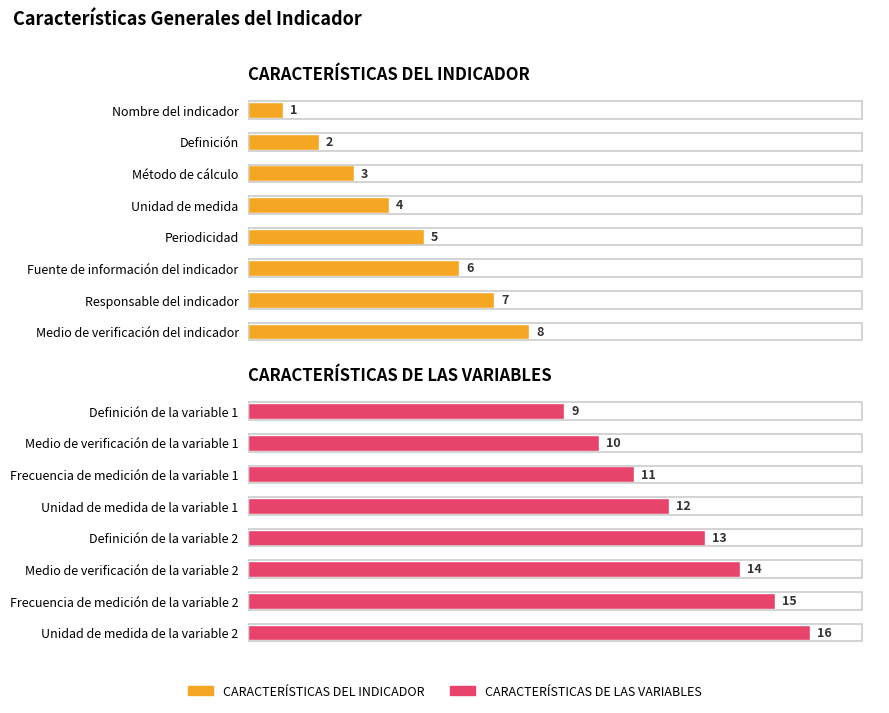

What is the sum of all CARACTERÍSTICAS DE LAS VARIABLES values?

100